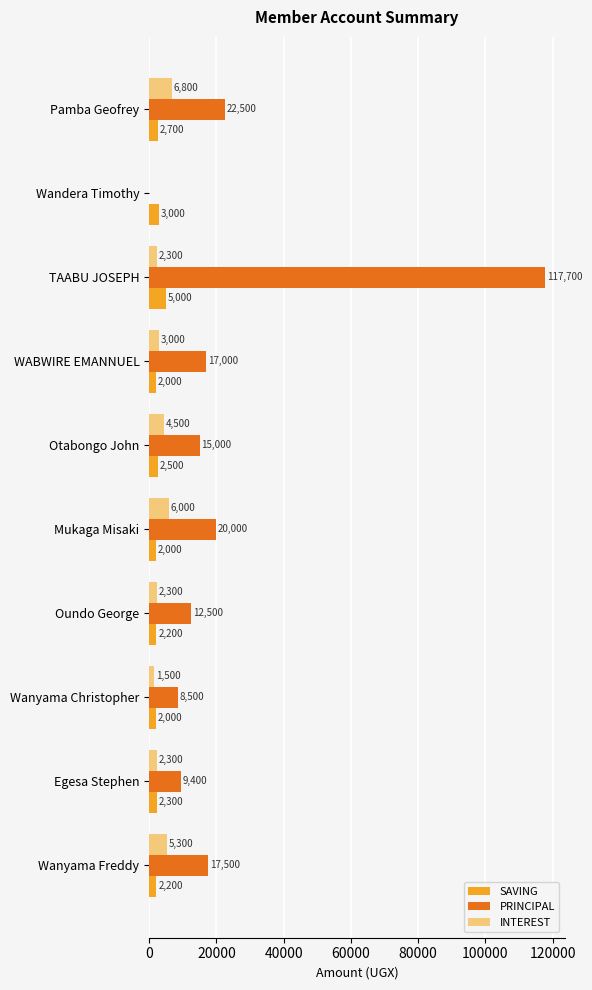

What is the sum of the SAVING values at Egesa Stephen and TAABU JOSEPH?

7300